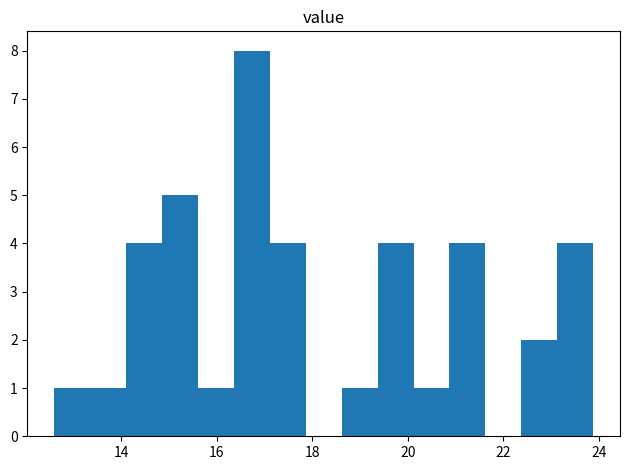

Around what value on the x-axis is the tallest bar? Give the approximate position of its centre, as read against the axis.

16.8